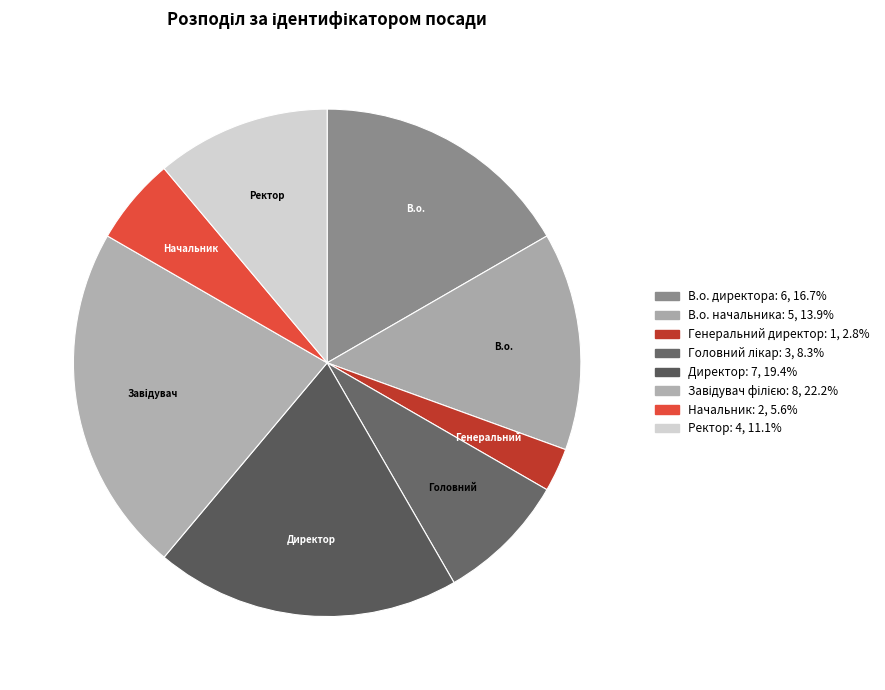

Count the number of slices in the pie.

8